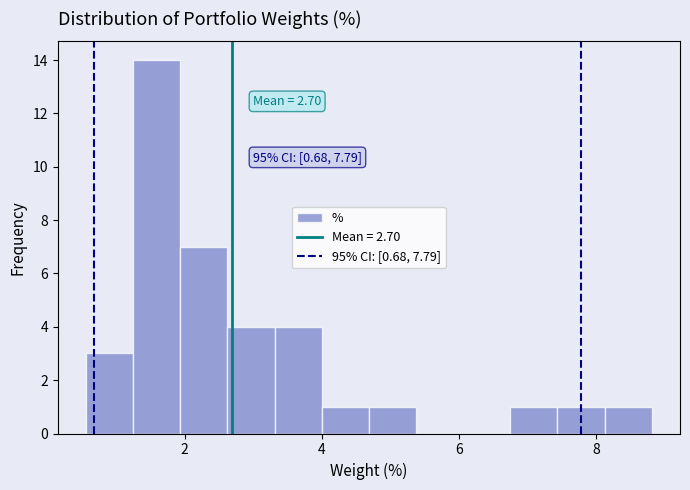

Read against the x-axis, roughly where is the centre of the tallest bar?

1.6